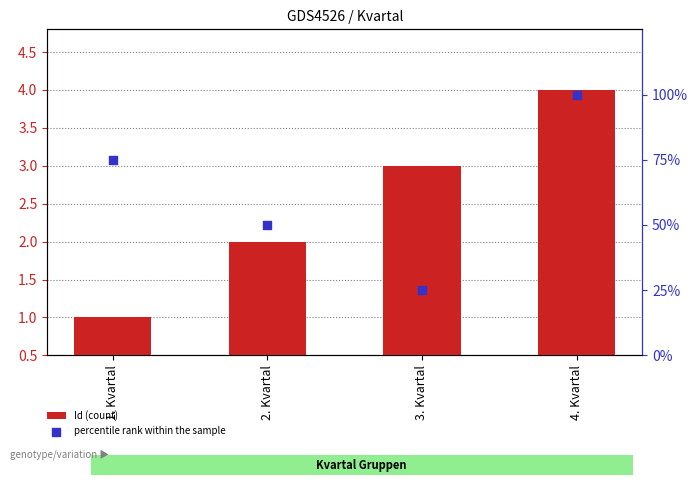

What is the total value across all series at 4. Kvartal?

5.0